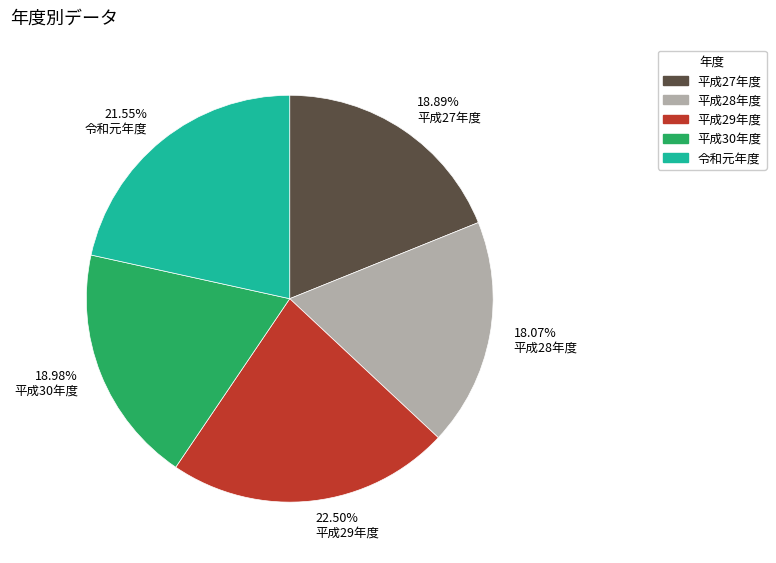

Which has a higher value, 18.07% 平成28年度 or 21.55% 令和元年度?

21.55% 令和元年度